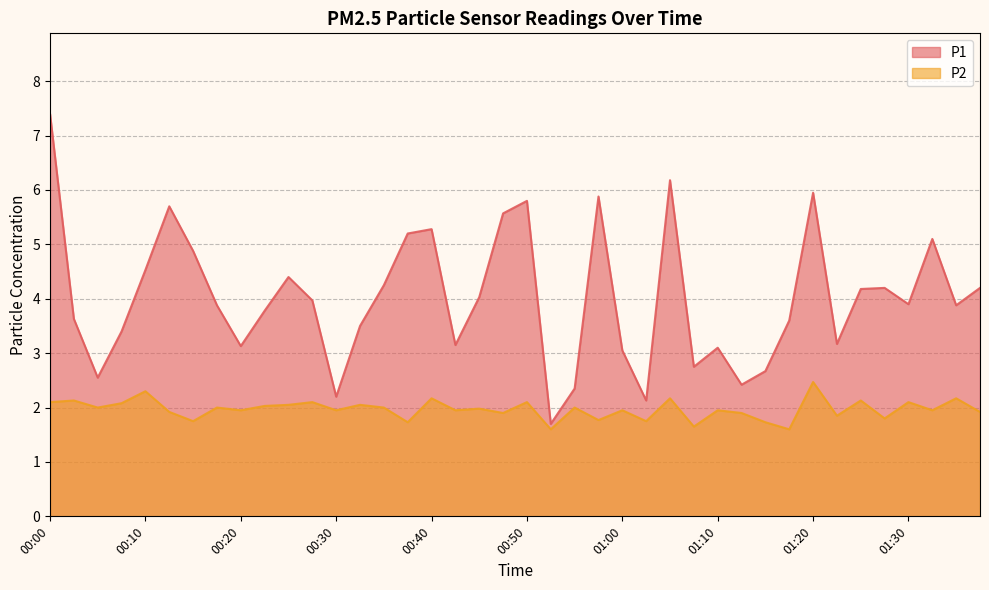

True or false: P2 has more than 1 interior local peaks.

True